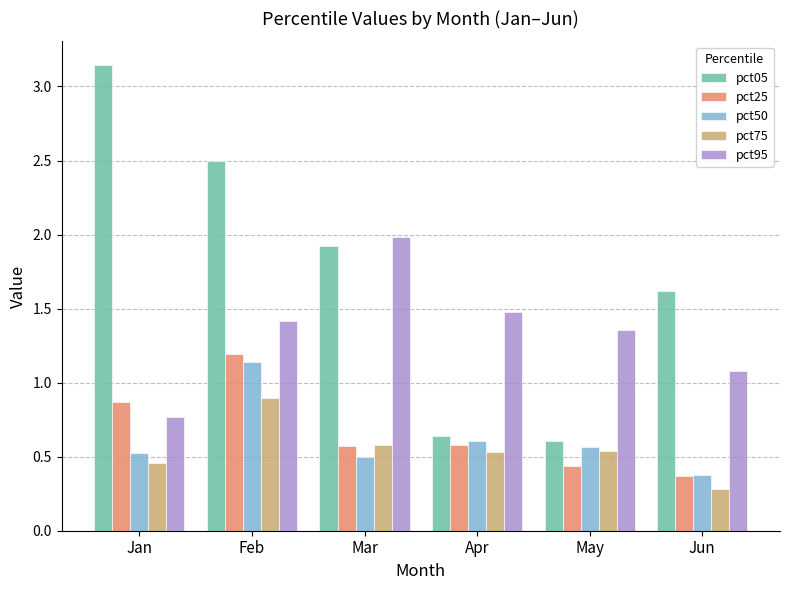

True or false: pct25 has a value of 0.4 at Jun.

True